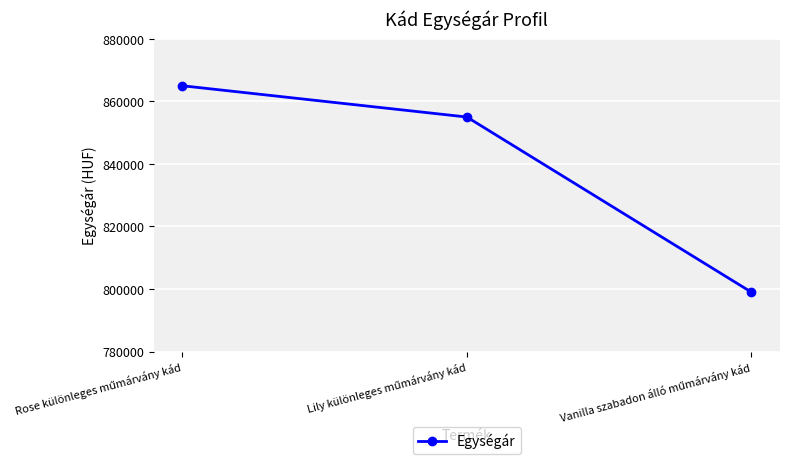

What is the minimum value shown in the chart?

799000